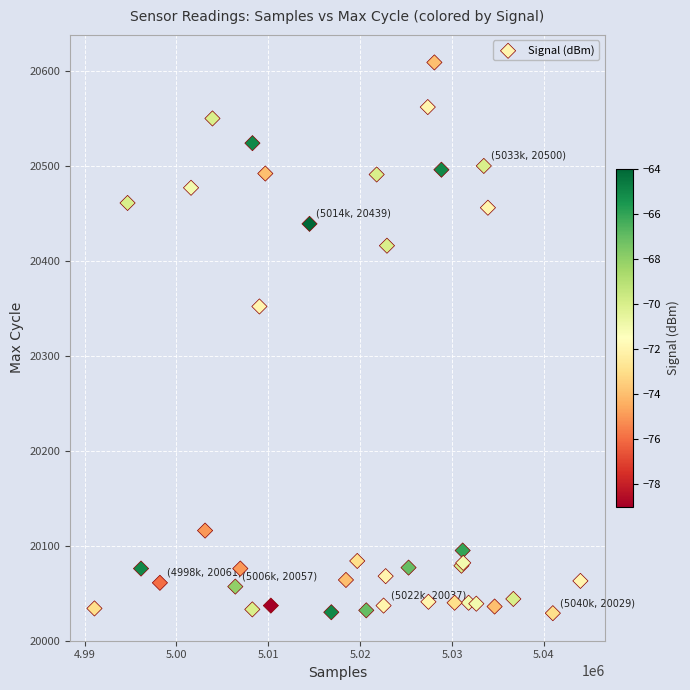

What Y value in the scatter plot is closest to 20319?

20352